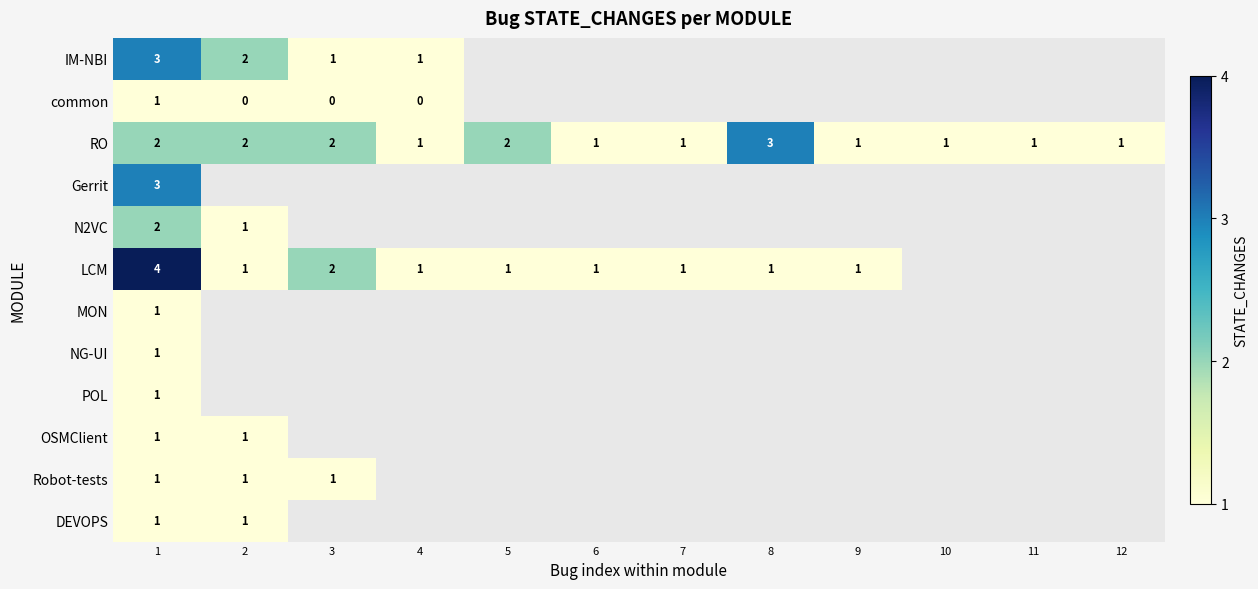

The RO series shows 1 at 10. True or false?

True